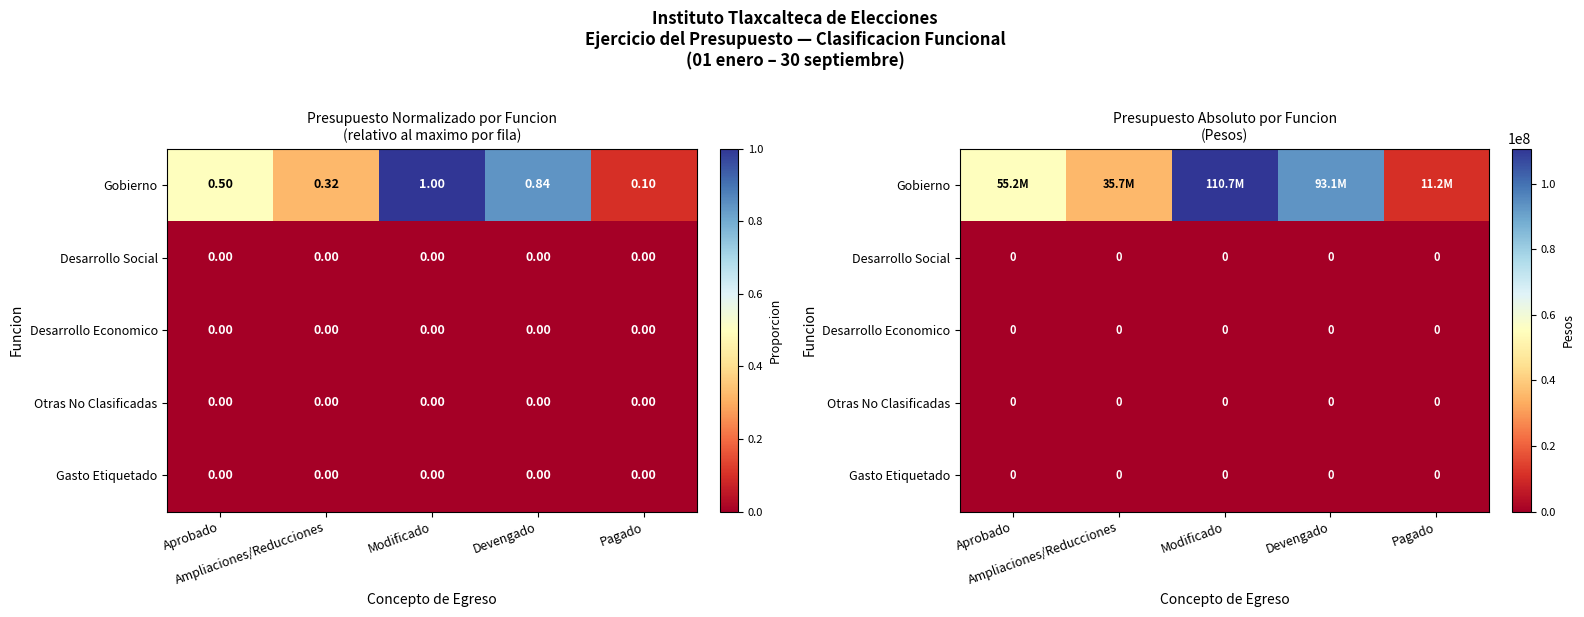

At how many categories does at least one series exceed 42542453?

3